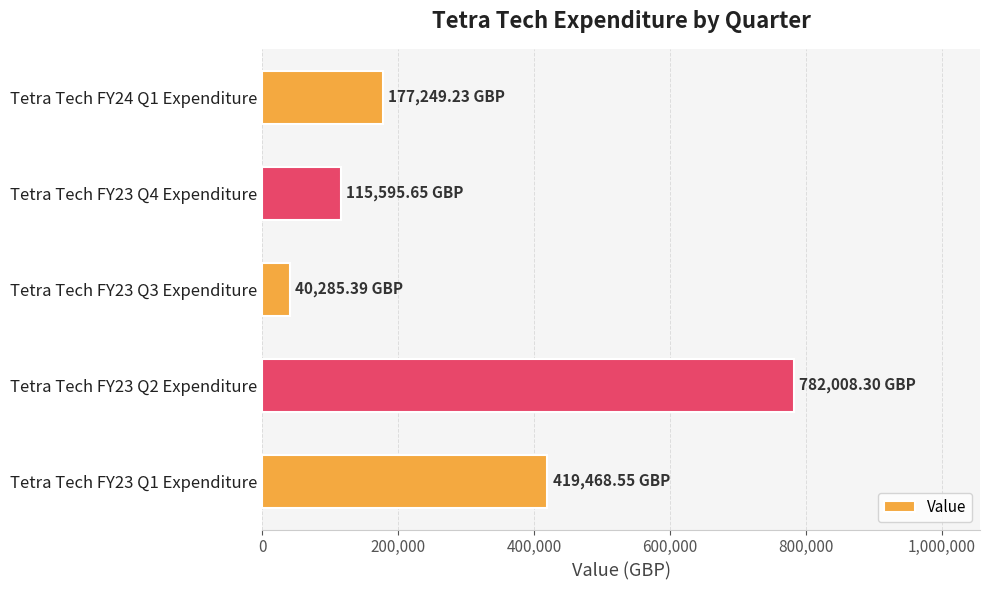

Rank the categories by value from lowest to highest.

Tetra Tech FY23 Q3 Expenditure, Tetra Tech FY23 Q4 Expenditure, Tetra Tech FY24 Q1 Expenditure, Tetra Tech FY23 Q1 Expenditure, Tetra Tech FY23 Q2 Expenditure